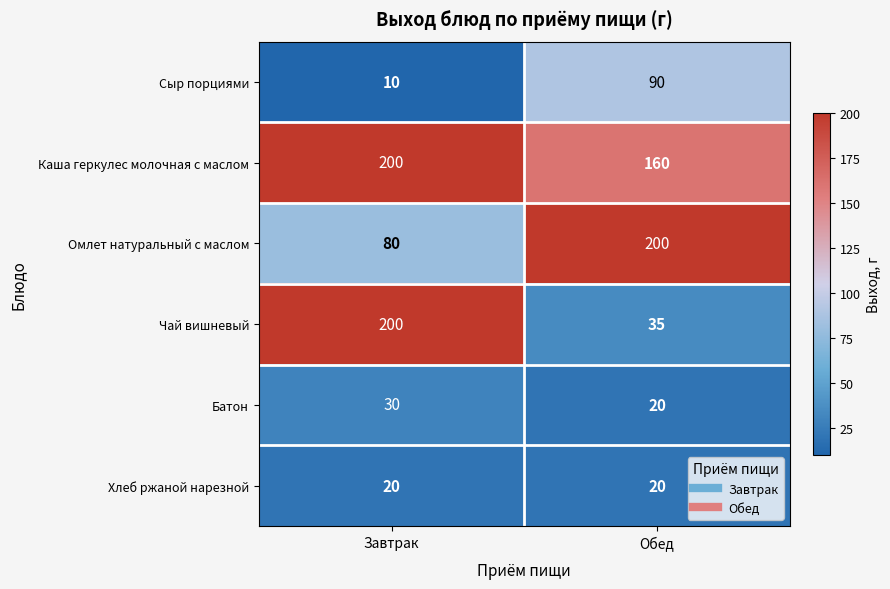

What is the sum of the Каша геркулес молочная с маслом values at Обед and Завтрак?

360